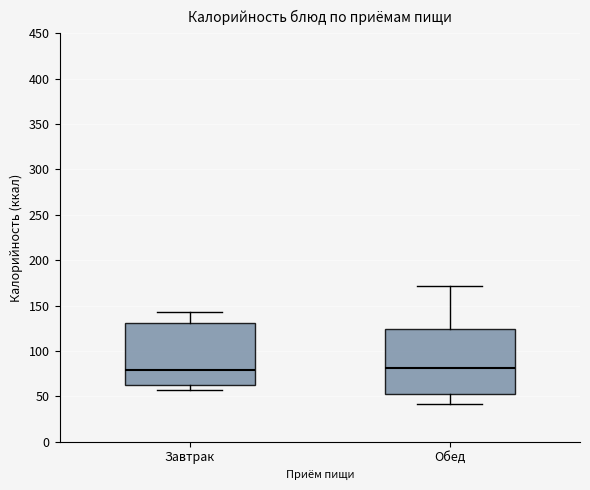

Where does the upper whisker of the box for Обед end on the y-axis? The values are not printed on the chart, so give them approximately, as read against the axis.

170